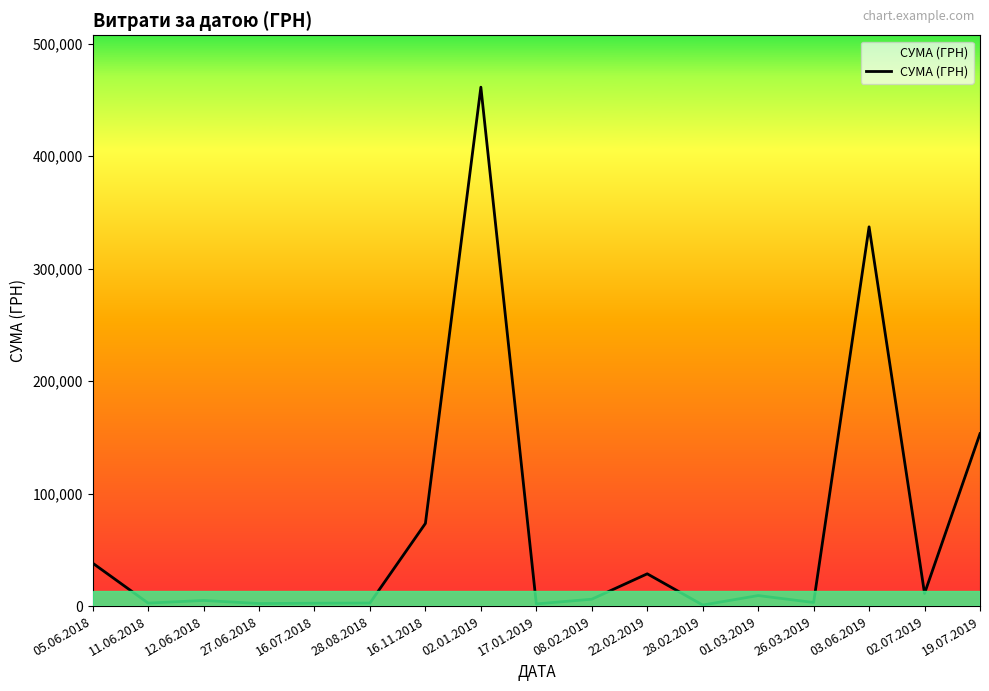

The value at 17.01.2019 is 1932.0. True or false?

True